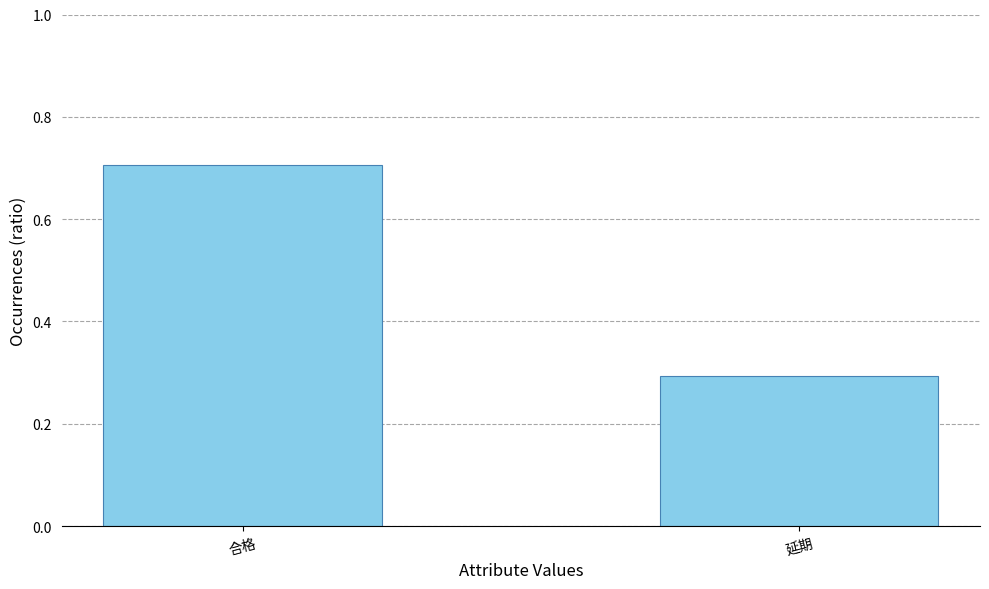

True or false: the data shows 0.7 at 合格.

True